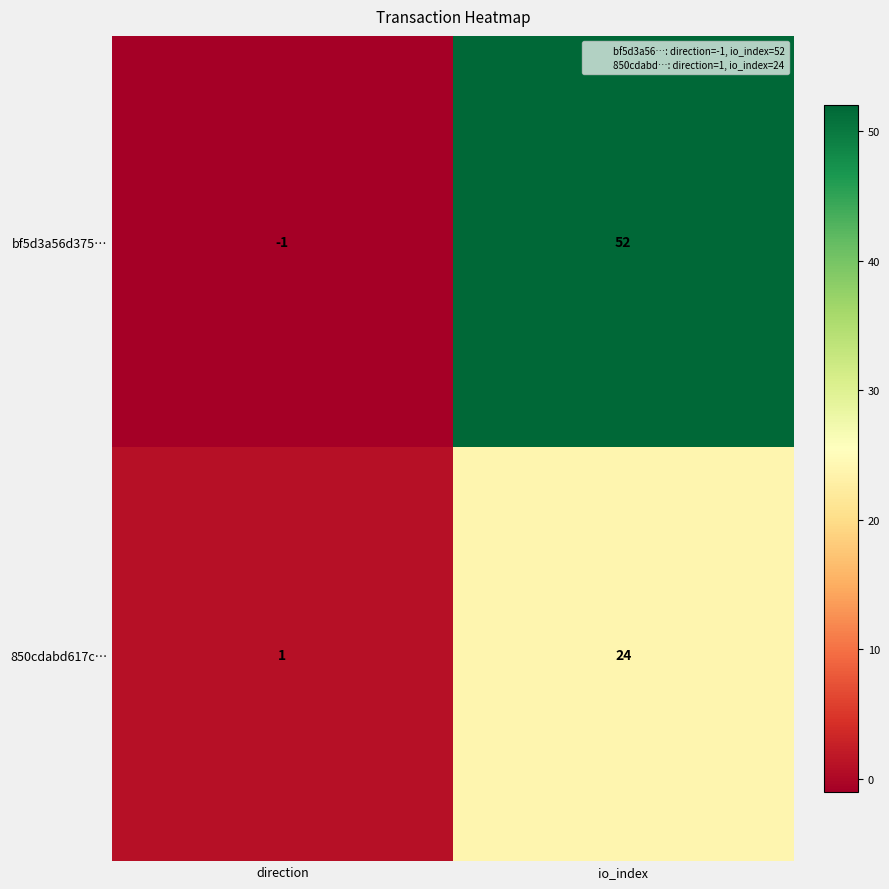

At which label is bf5d3a56d375… closest to 25?

direction